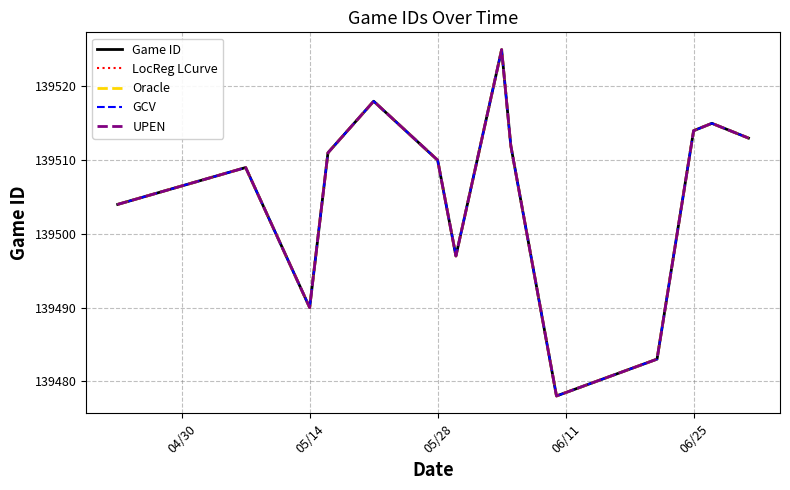

Is this an area chart (filled region under the line)?

No